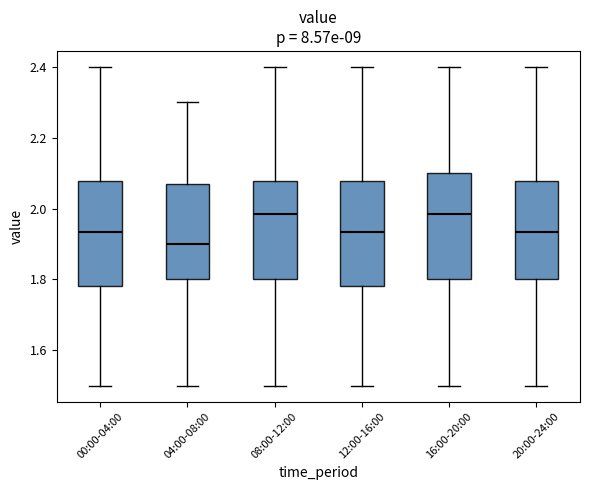

Where is the lower edge of the box for 16:00-20:00 on the y-axis? The values are not printed on the chart, so give them approximately, as read against the axis.

1.80